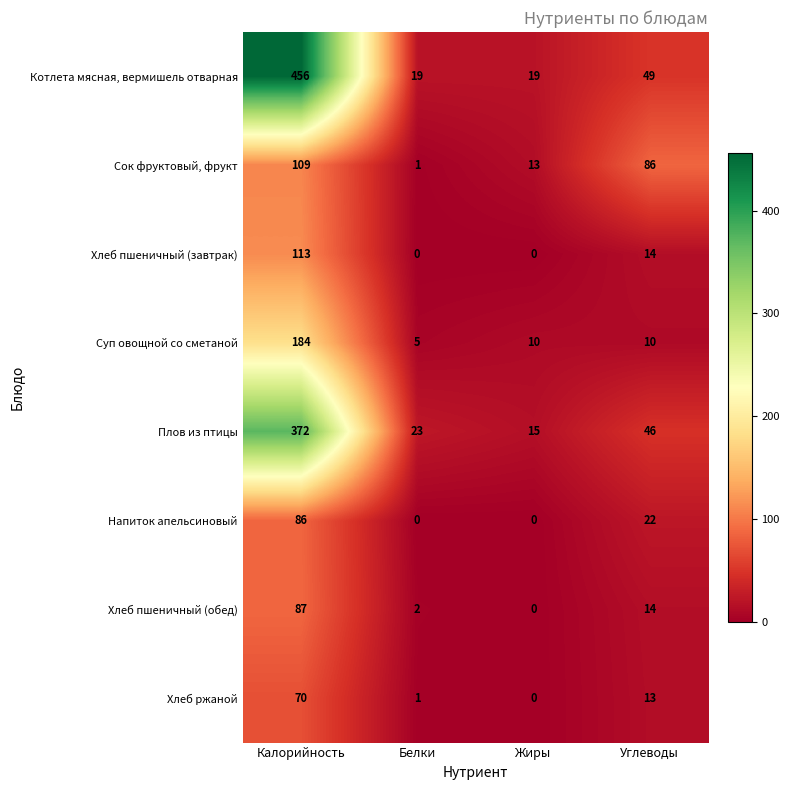

List the series in order of their peak value, lowest first.

Хлеб ржаной, Напиток апельсиновый, Хлеб пшеничный (обед), Сок фруктовый, фрукт, Хлеб пшеничный (завтрак), Суп овощной со сметаной, Плов из птицы, Котлета мясная, вермишель отварная